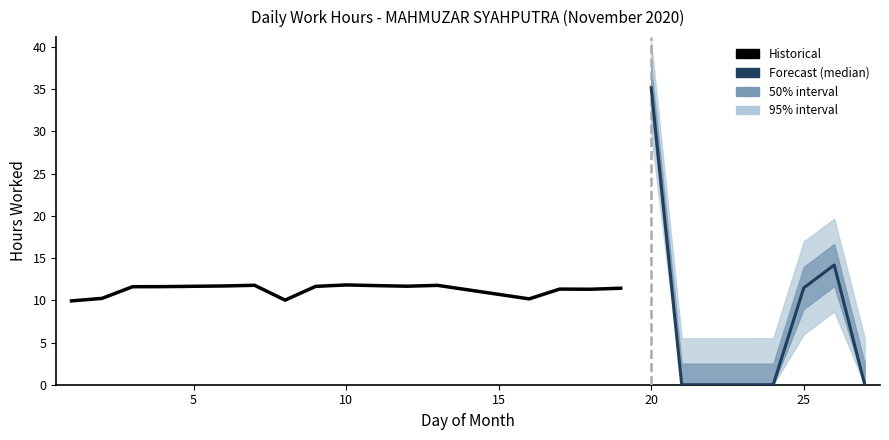

Is it true that the value at 10 is 7.1?

False